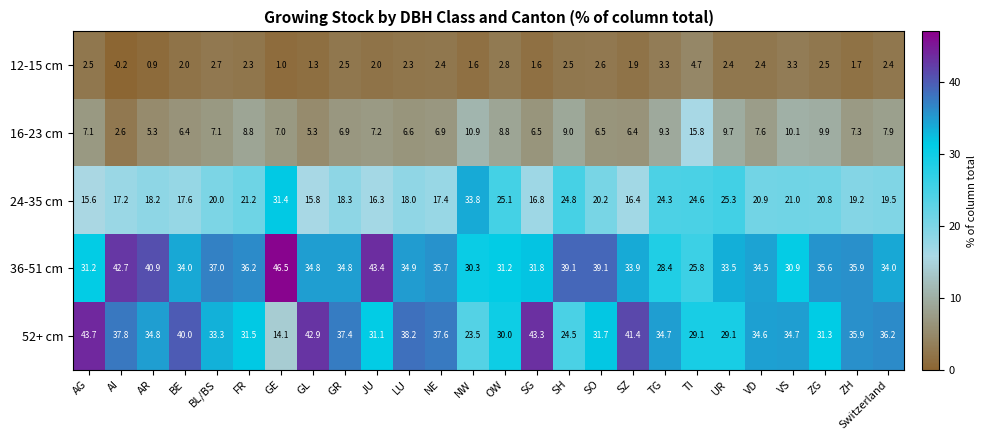

How many data points in 12-15 cm are less than 2?

8